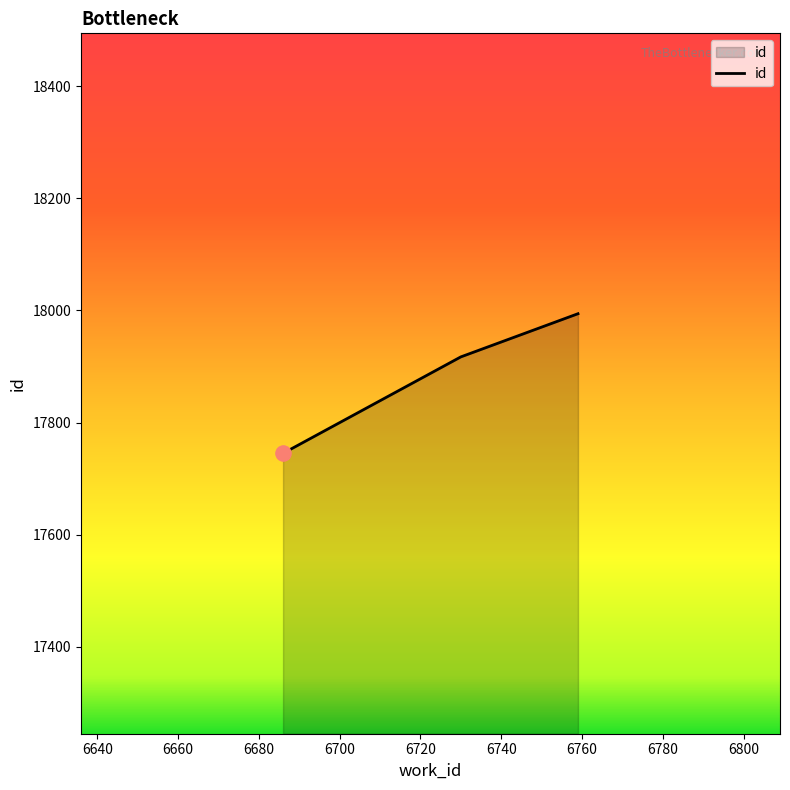

What is the average value?

17885